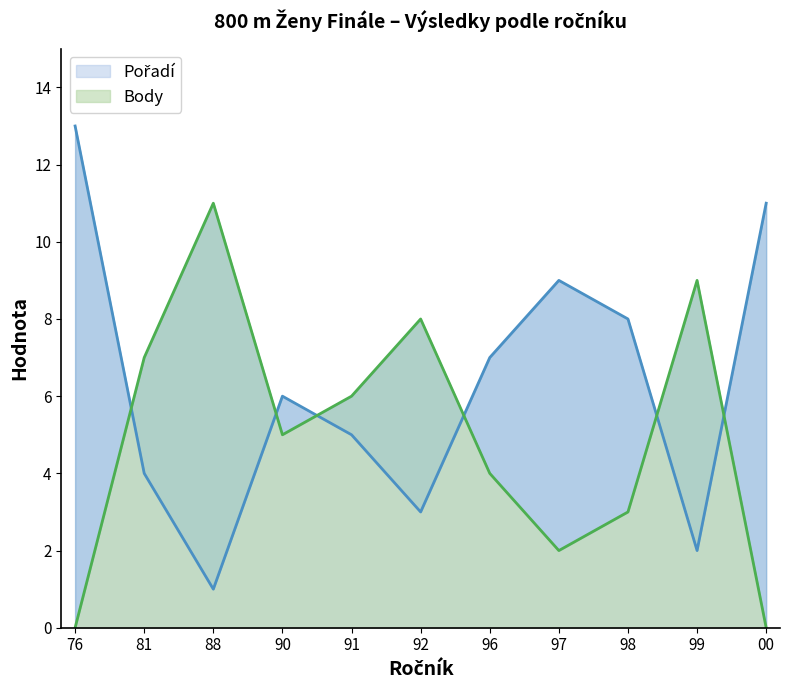

What value does the Pořadí series have at 90, to the nearest 5?

5